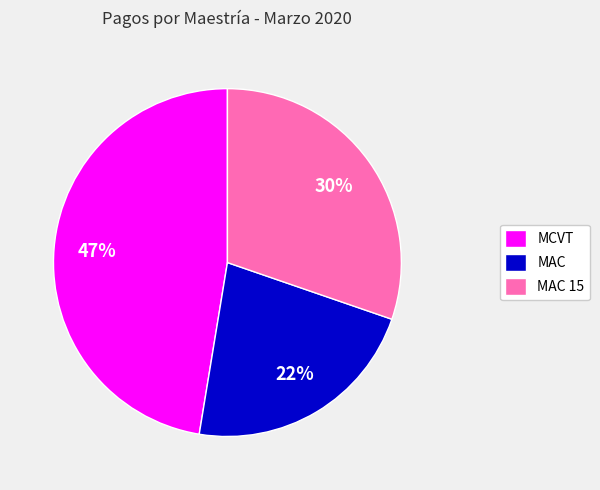

Which has a higher value, MCVT or MAC?

MCVT